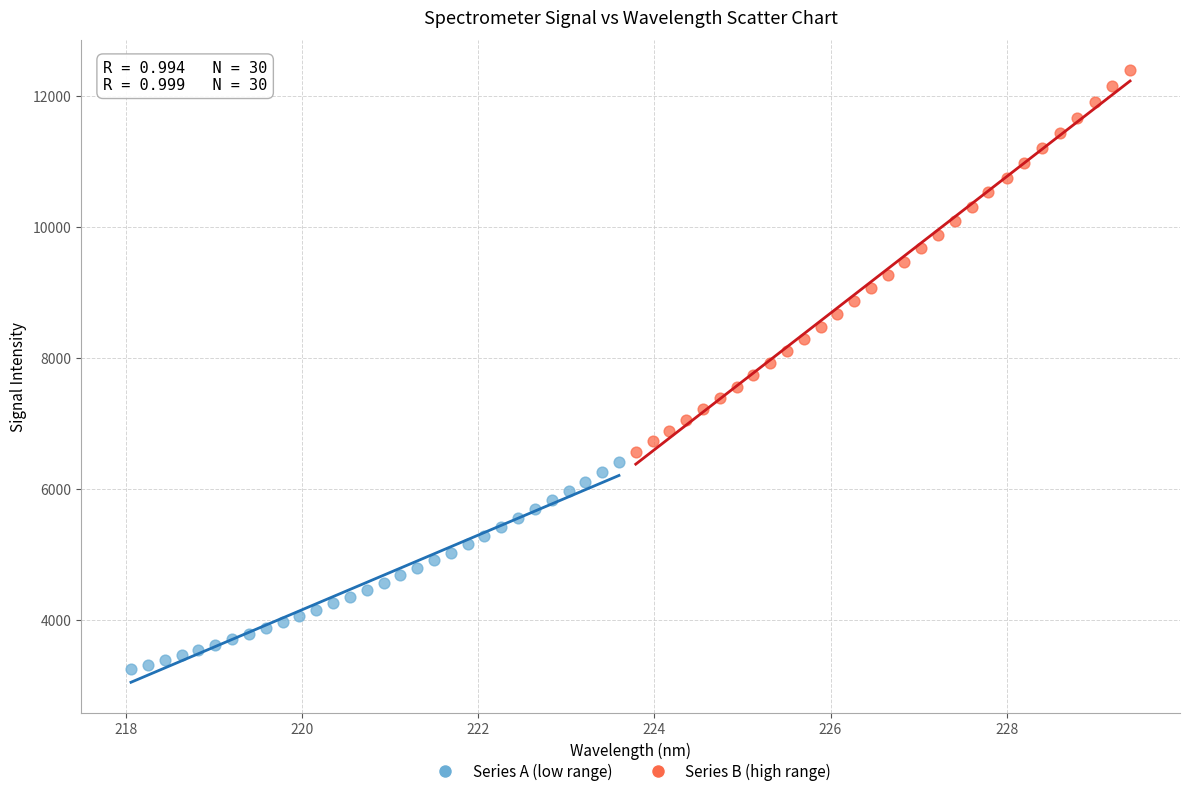

Which series reaches the maximum Y coordinate?

Series B (high range)